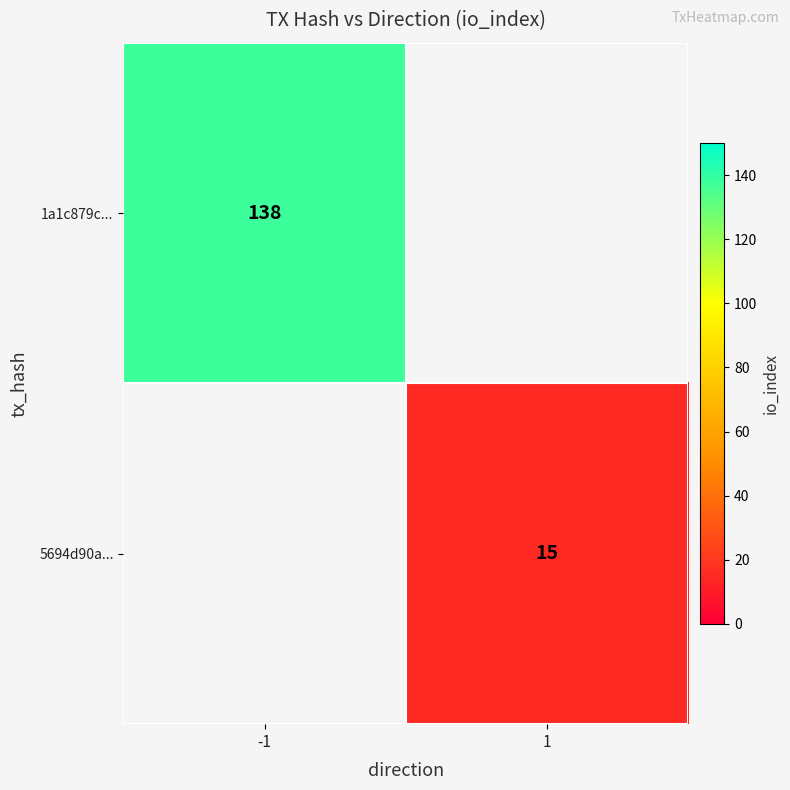

What is the spread (max minus min) of values at -1?

138